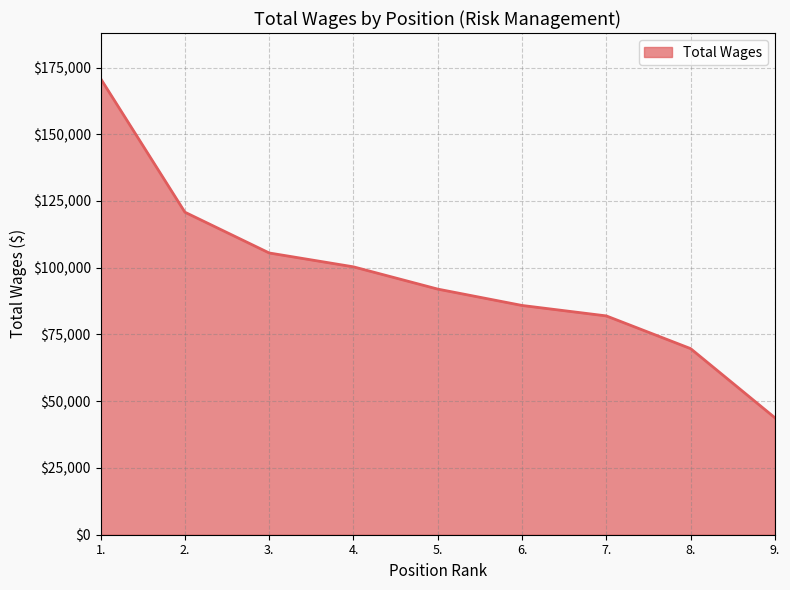

What is the change in value from 2. to 3.?

-15271